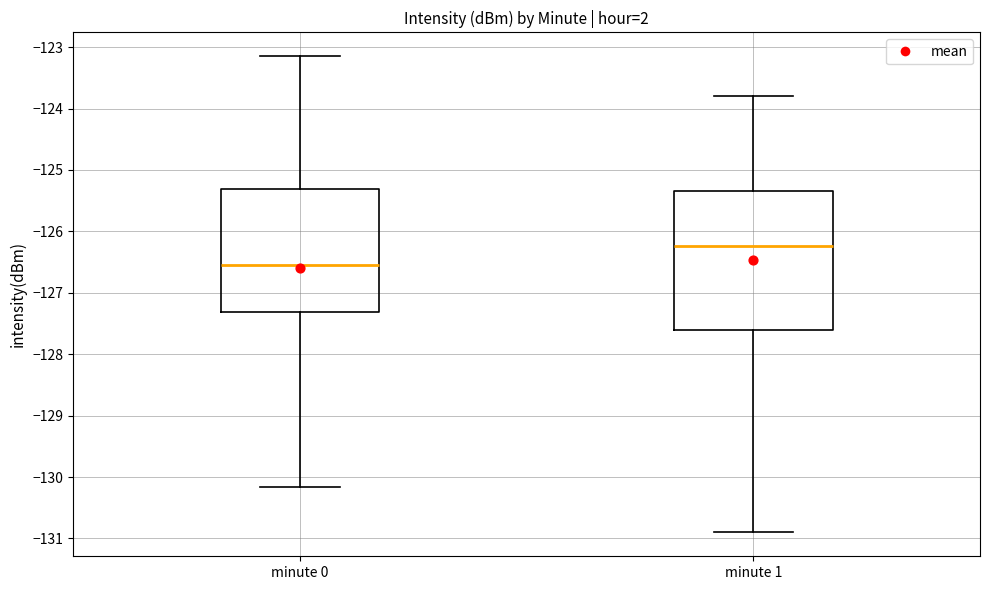

Comparing the boxes themselves (not the whiskers), which one is the tallest?

minute 1